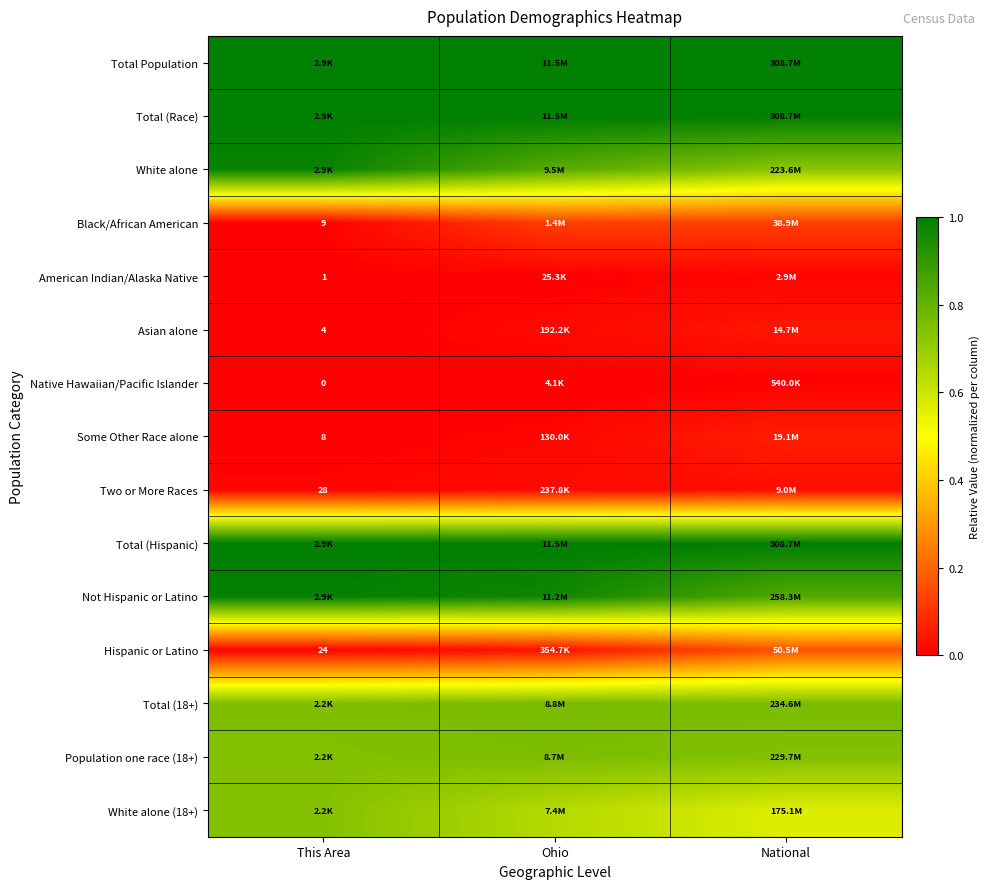

List the labels in order of Two or More Races value, smallest first.

This Area, Ohio, National